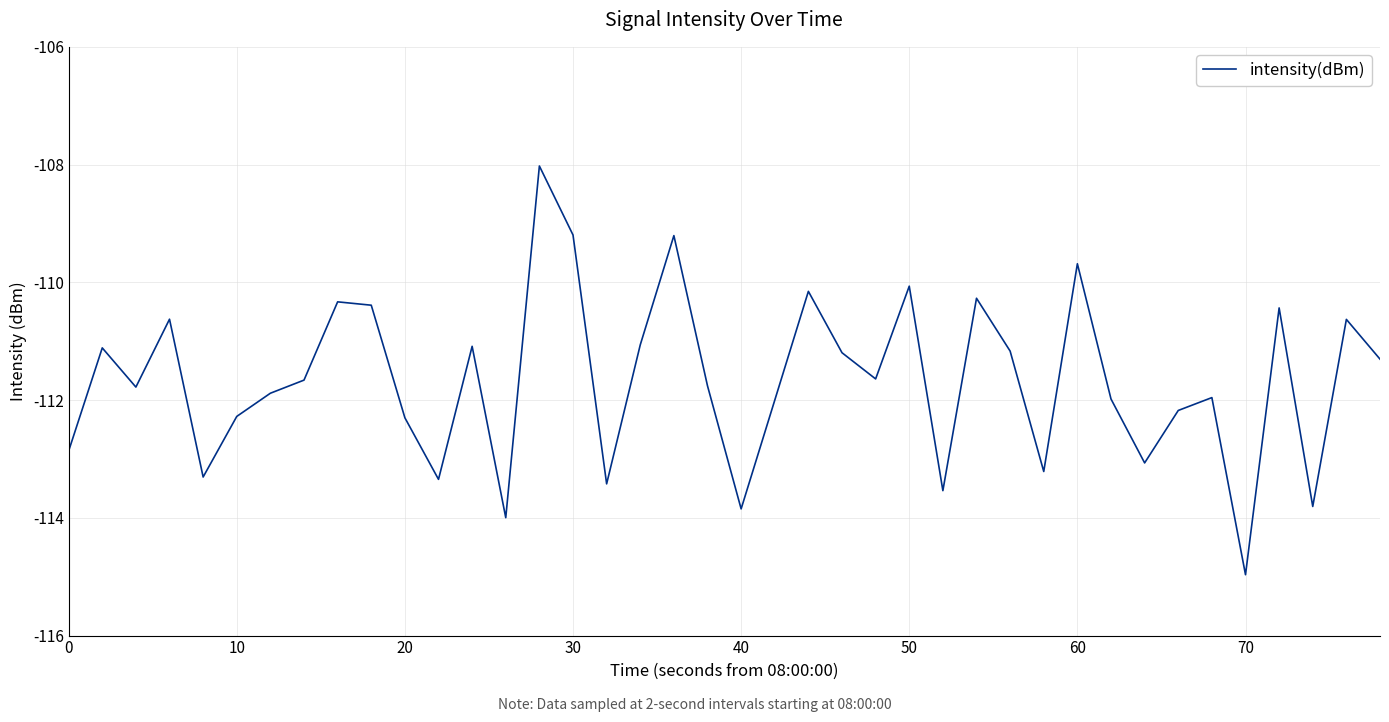

What is the sum of all values?

-4466.7